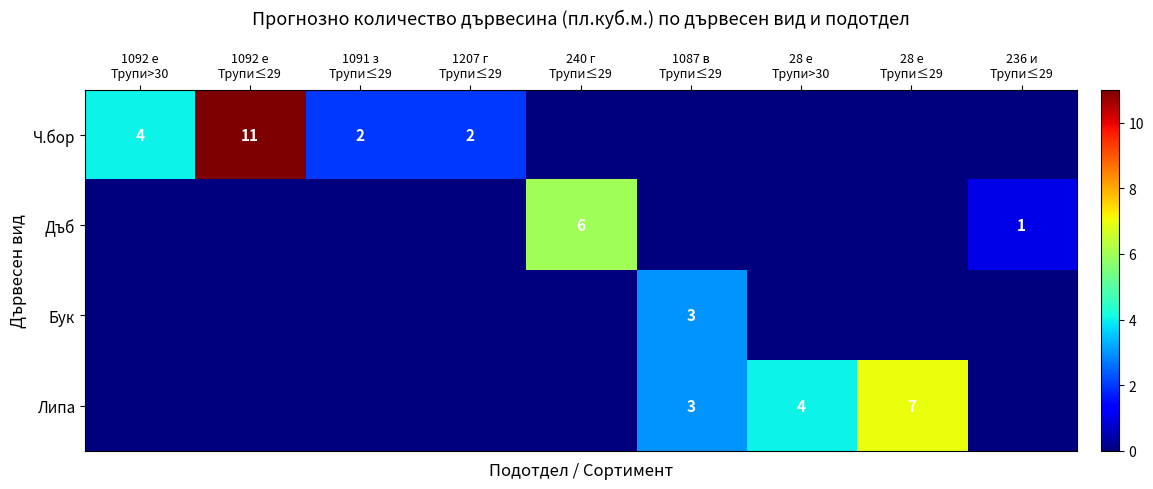

Count the Бук values in the range 0 to 1.

8